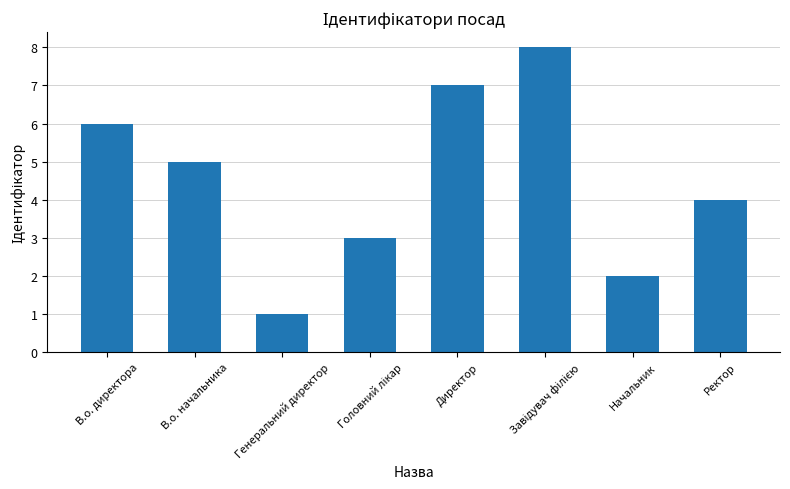

What is the label of the 5th bar from the left?

Директор